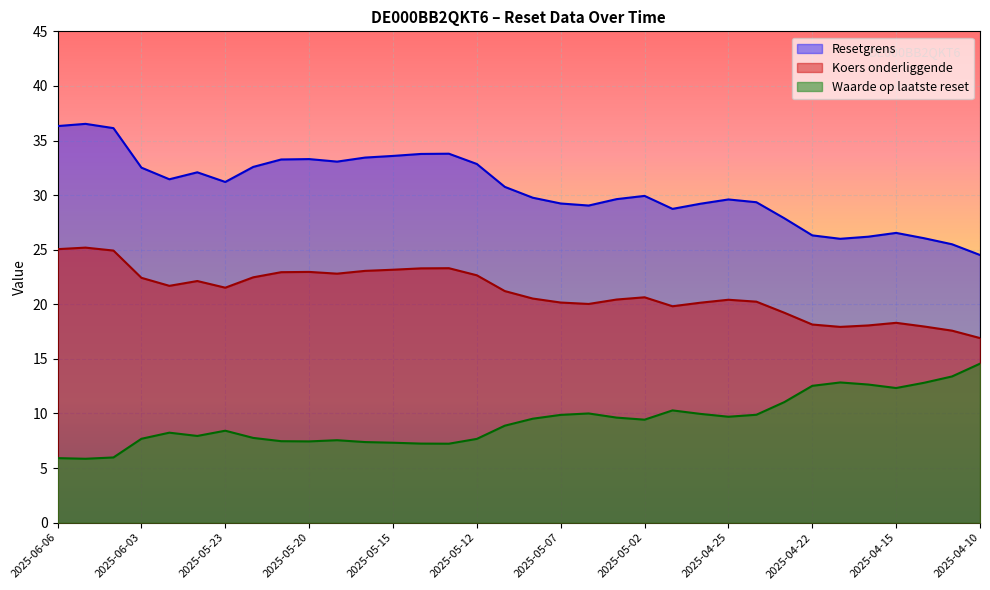

At which label does Koers onderliggende reach its minimum?

2025-04-10